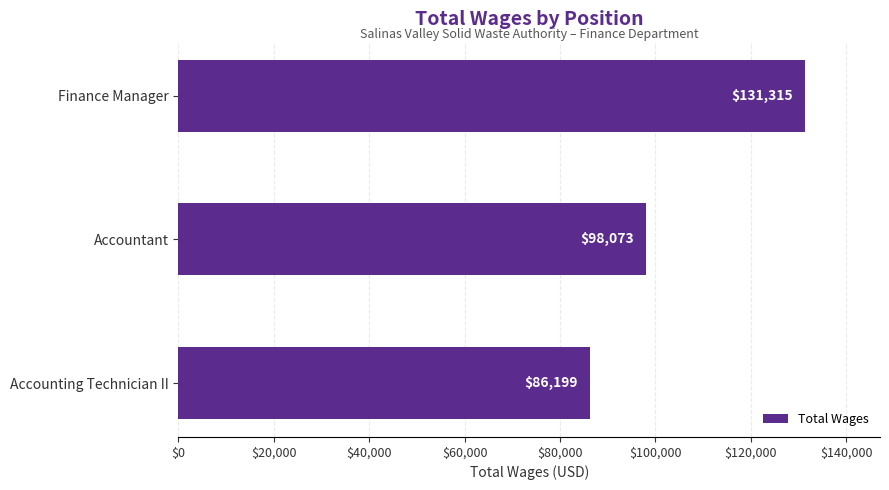

How many values are below 98073?

1